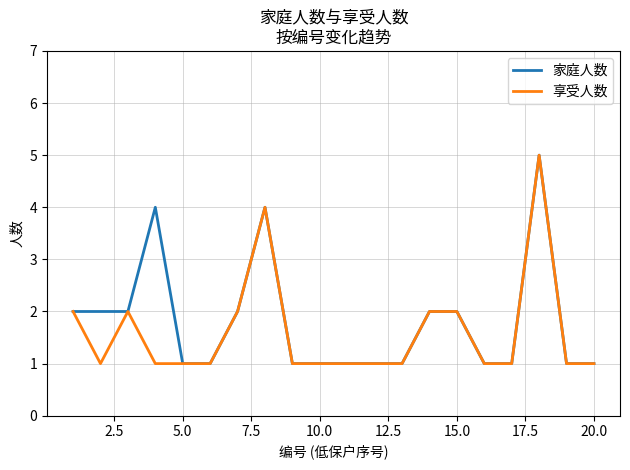

Rank the series by their average value, from lowest to highest.

享受人数, 家庭人数